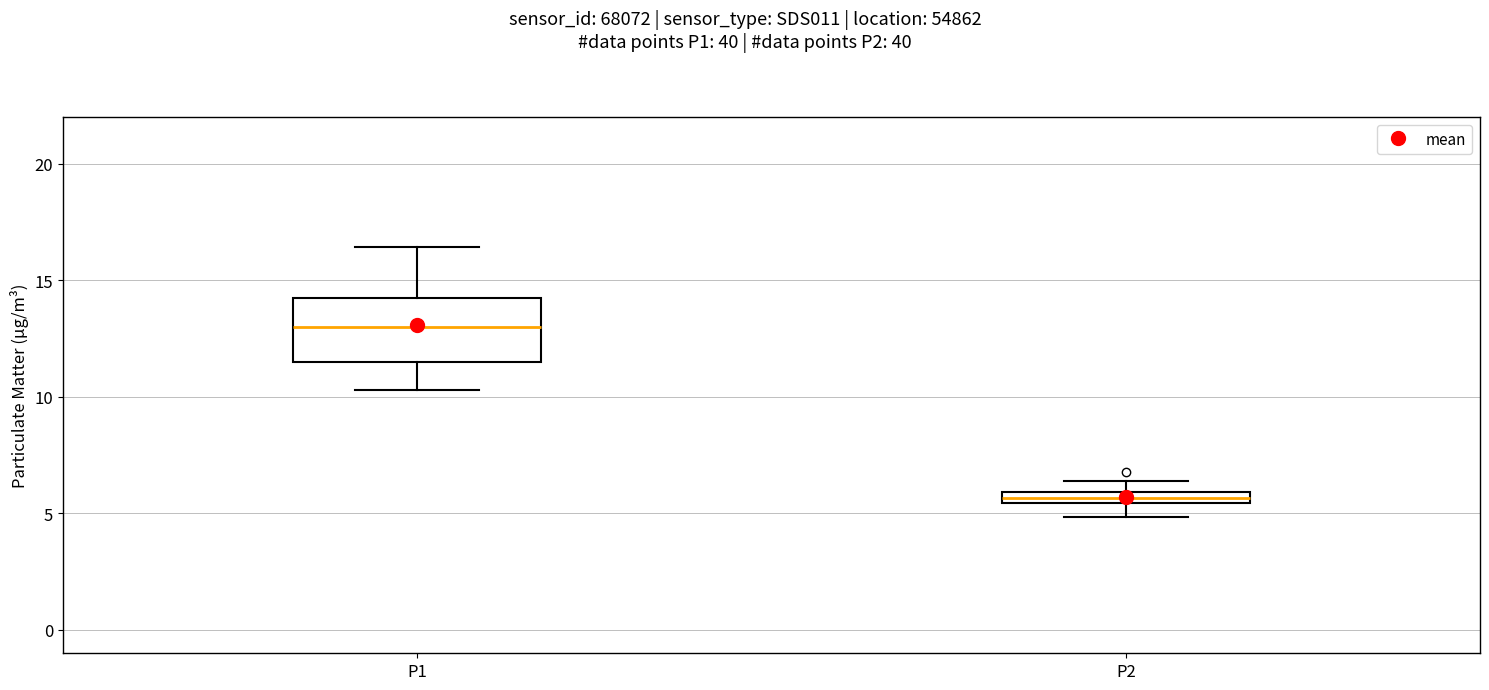

Comparing the boxes themselves (not the whiskers), which one is the tallest?

P1